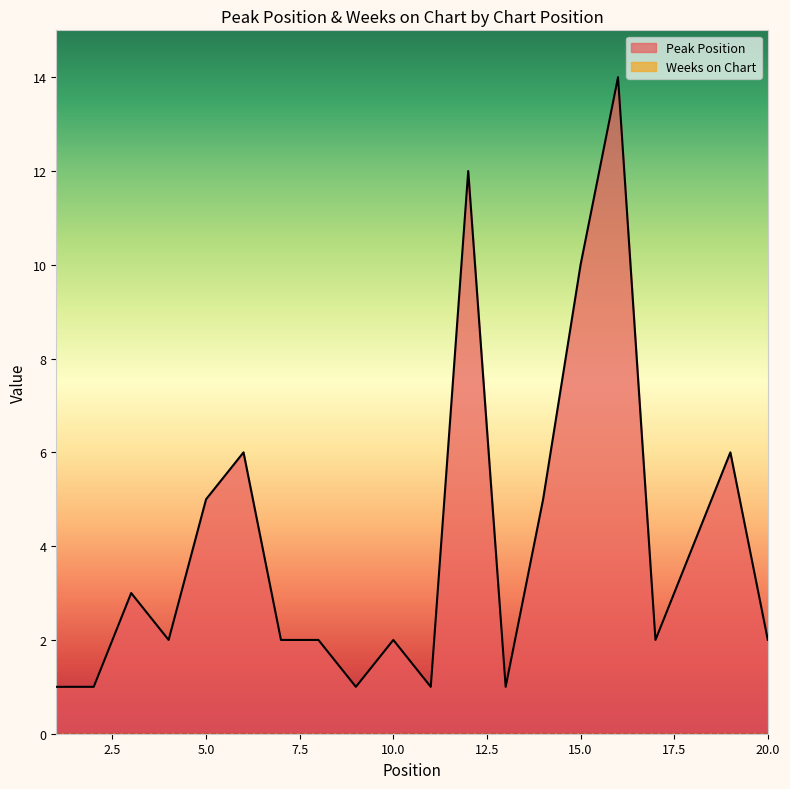

What is the value of the 4th point from the left?

2